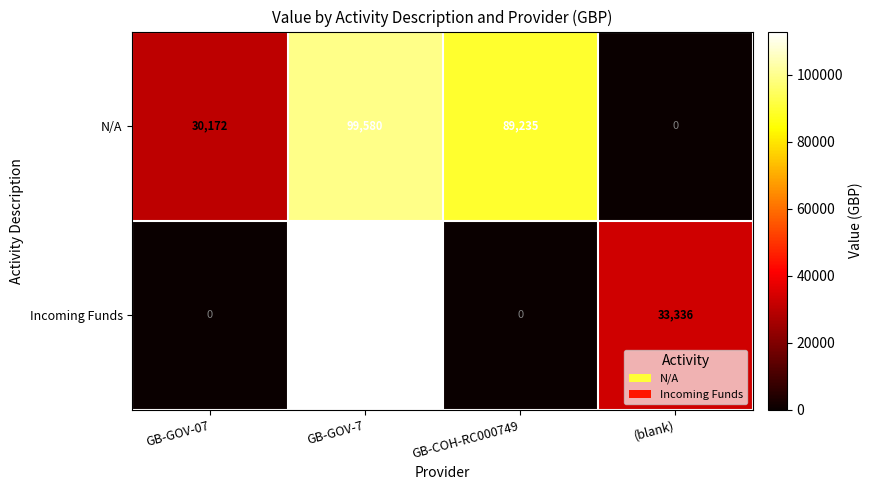

Where is N/A nearest to the value 49790?

GB-GOV-07